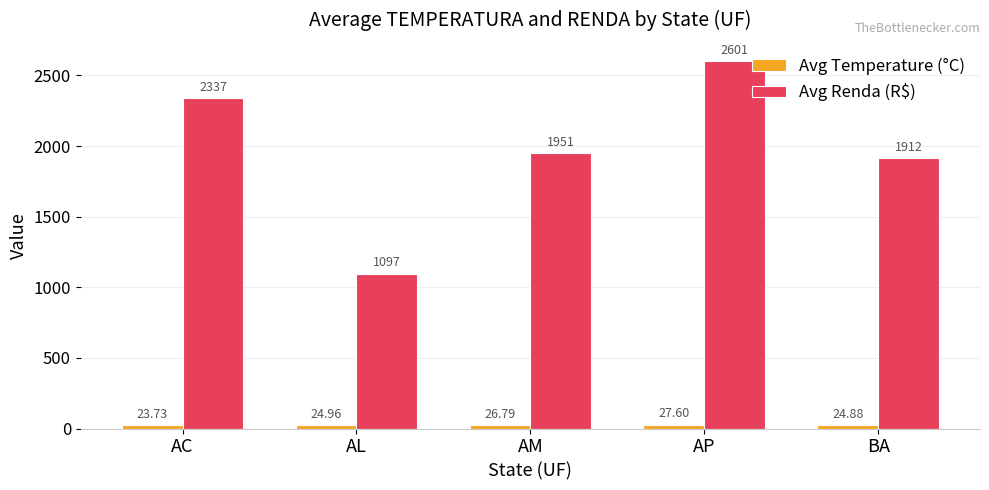

What is the lowest value of the Avg Temperature (°C) series?

23.7